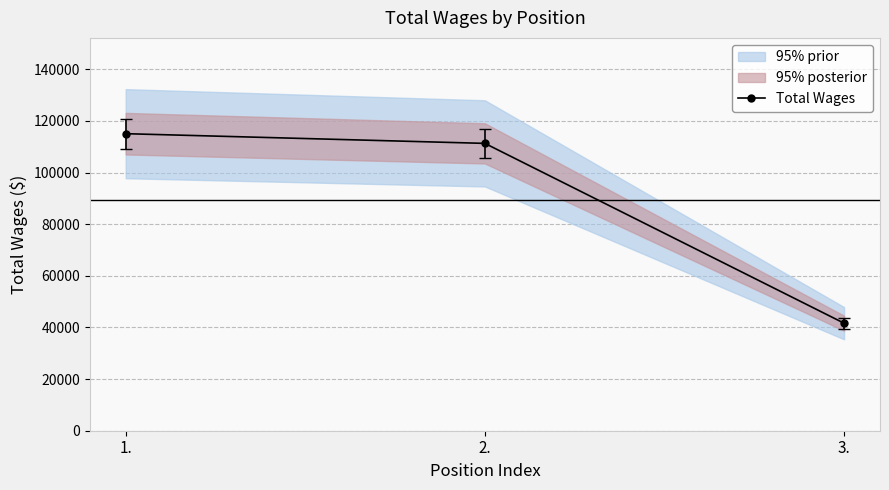

What is the sum of all values?

267966